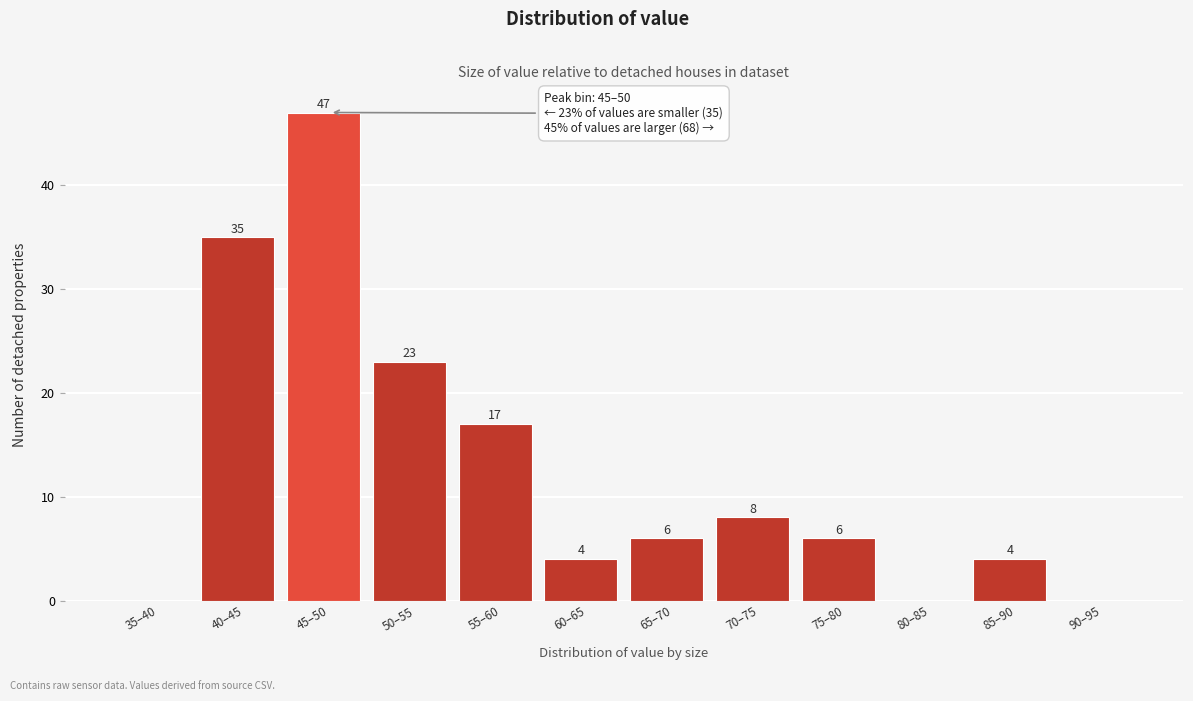

Reading right to left, extract all data points from this chart.

90–95=0	85–90=4	80–85=0	75–80=6	70–75=8	65–70=6	60–65=4	55–60=17	50–55=23	45–50=47	40–45=35	35–40=0